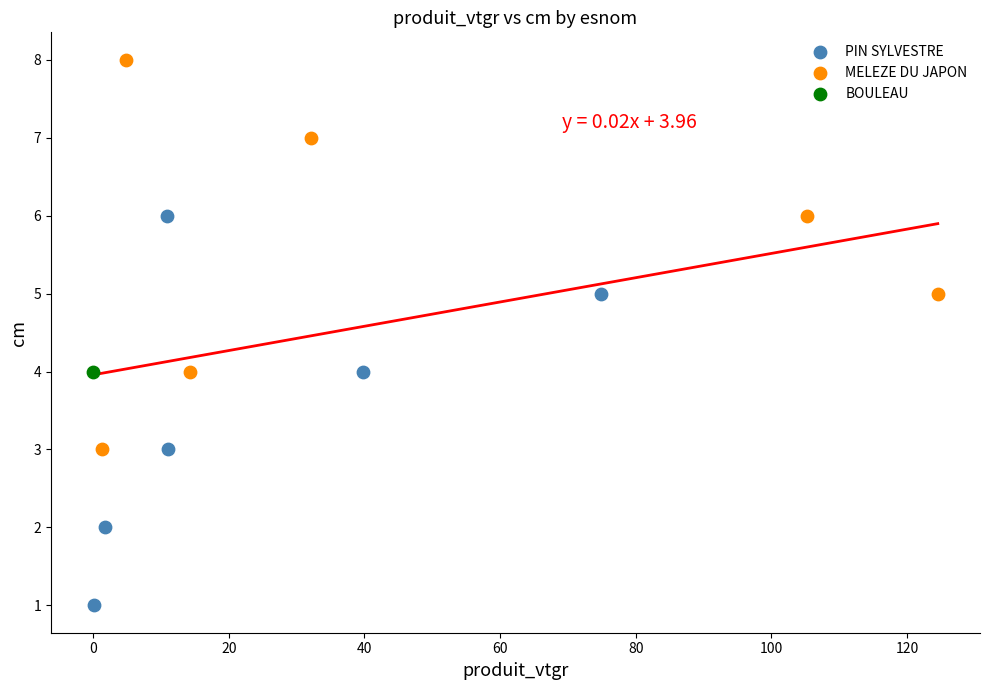

Which series contains the lowest Y value?

PIN SYLVESTRE